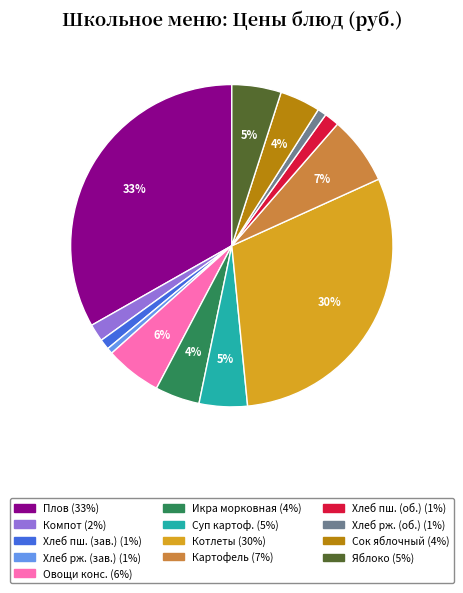

To the nearest percent, what is the combined percentage of Яблоко (5%) and Хлеб рж. (об.) (1%)?

6%